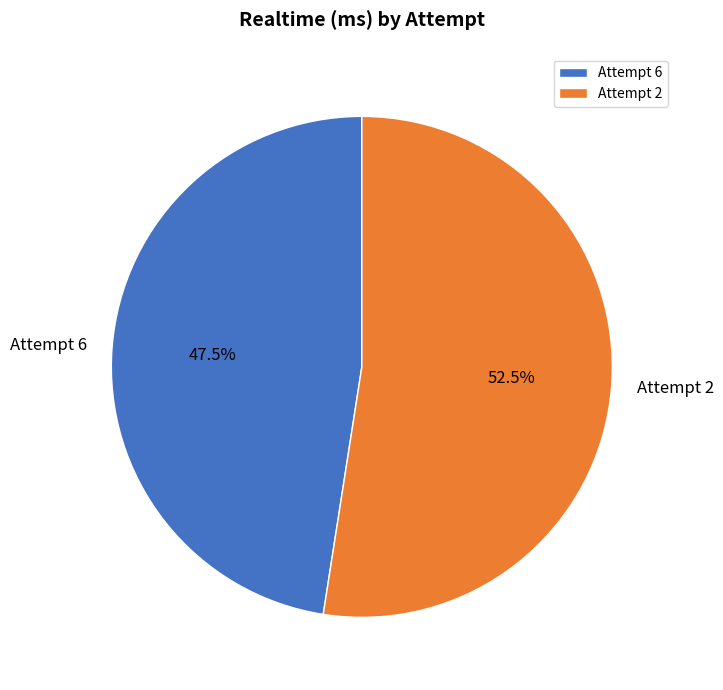

How much of the chart is everything except Attempt 2?

47.5%